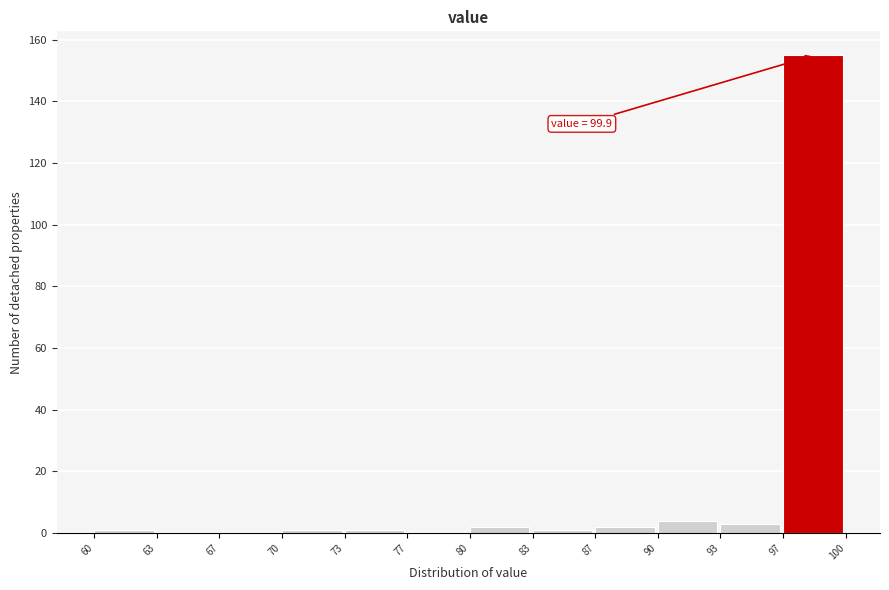

Over which range of the x-axis is the bar tallest?

97 to 100